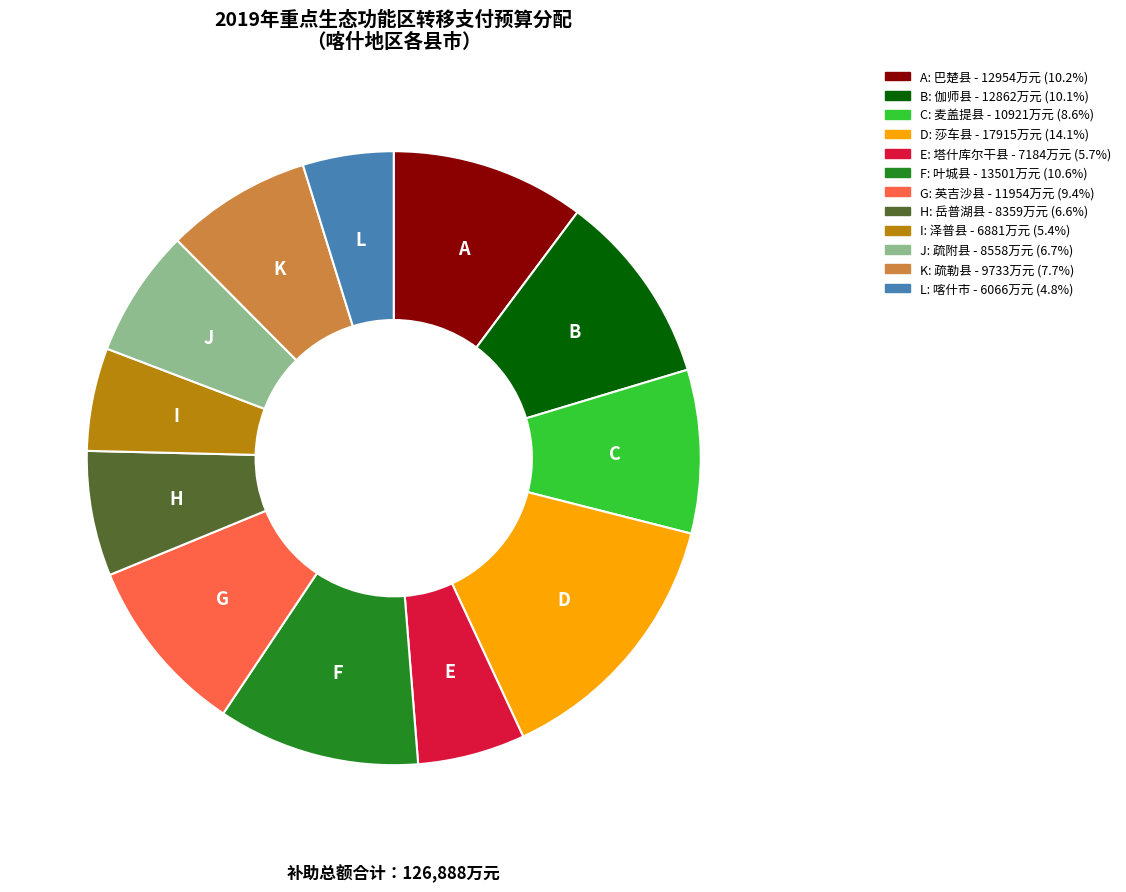

How many slices are in this pie chart?

12